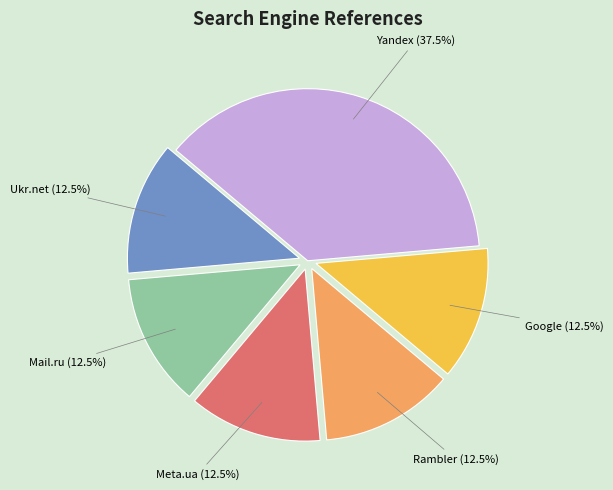

Is there any slice that represents more than half of the pie?

No